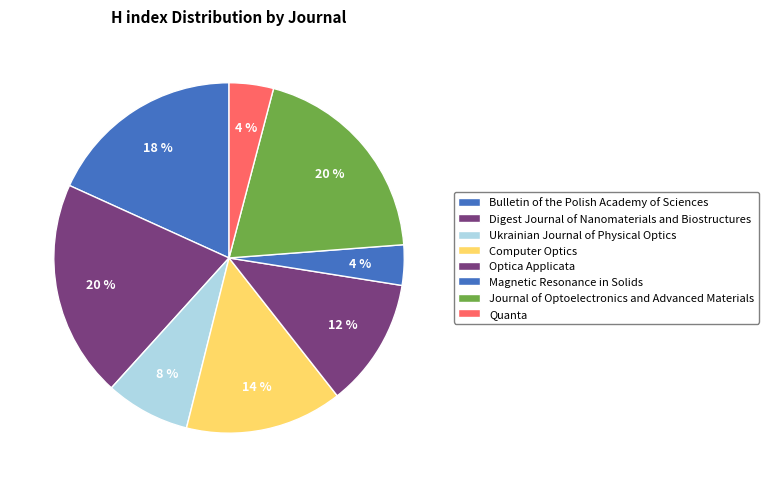

What is the ratio of the value at Quanta to the value at Journal of Optoelectronics and Advanced Materials?

0.2